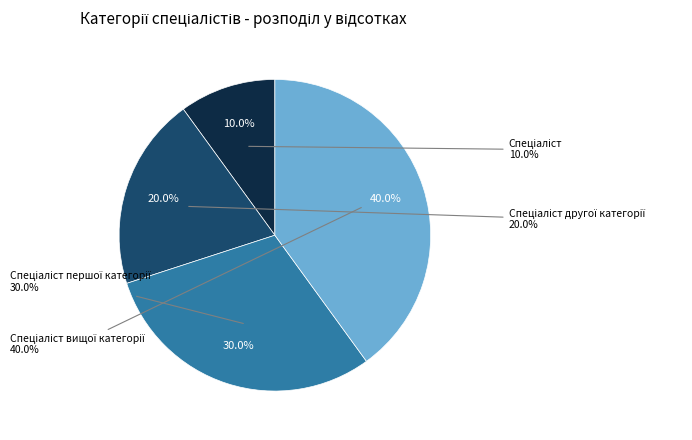

Which slice is the smallest?

Спеціаліст